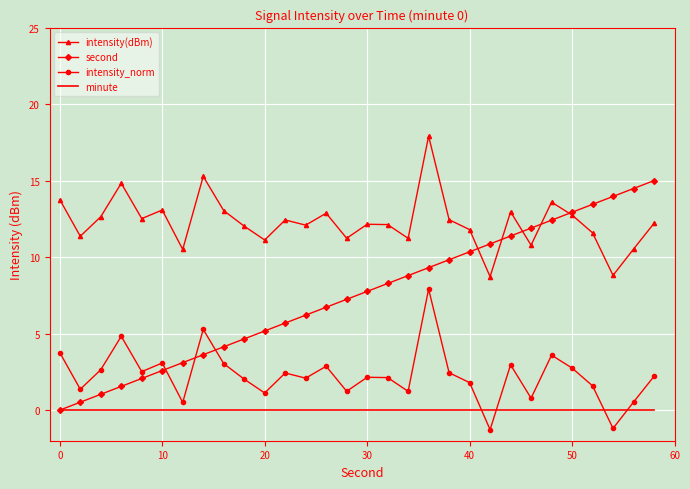

Which series has the largest total across all categories?

intensity(dBm)